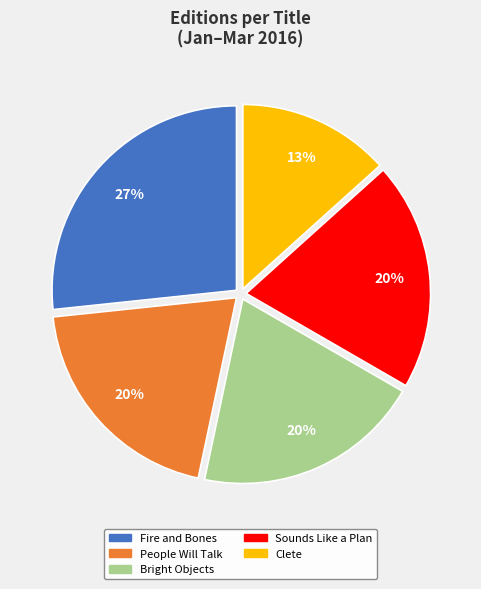

What is the ratio of the value at Clete to the value at Bright Objects?

0.7